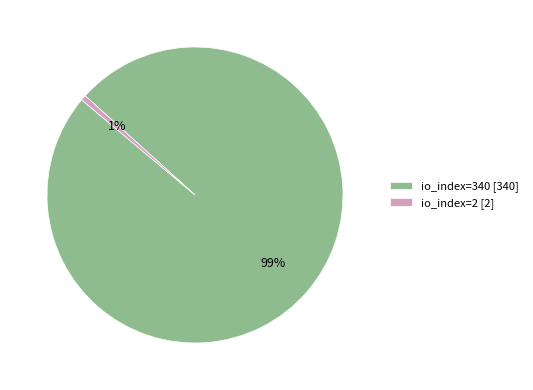

Is the sum of io_index=340 [340] and io_index=2 [2] greater than half?

Yes